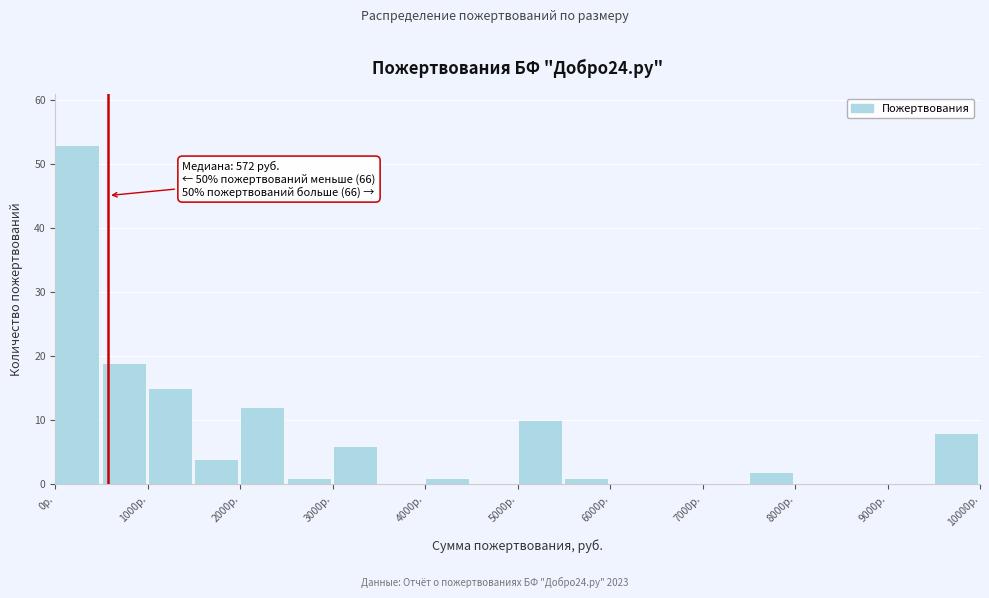

Which range on the x-axis has the tallest bar?

0 to 500